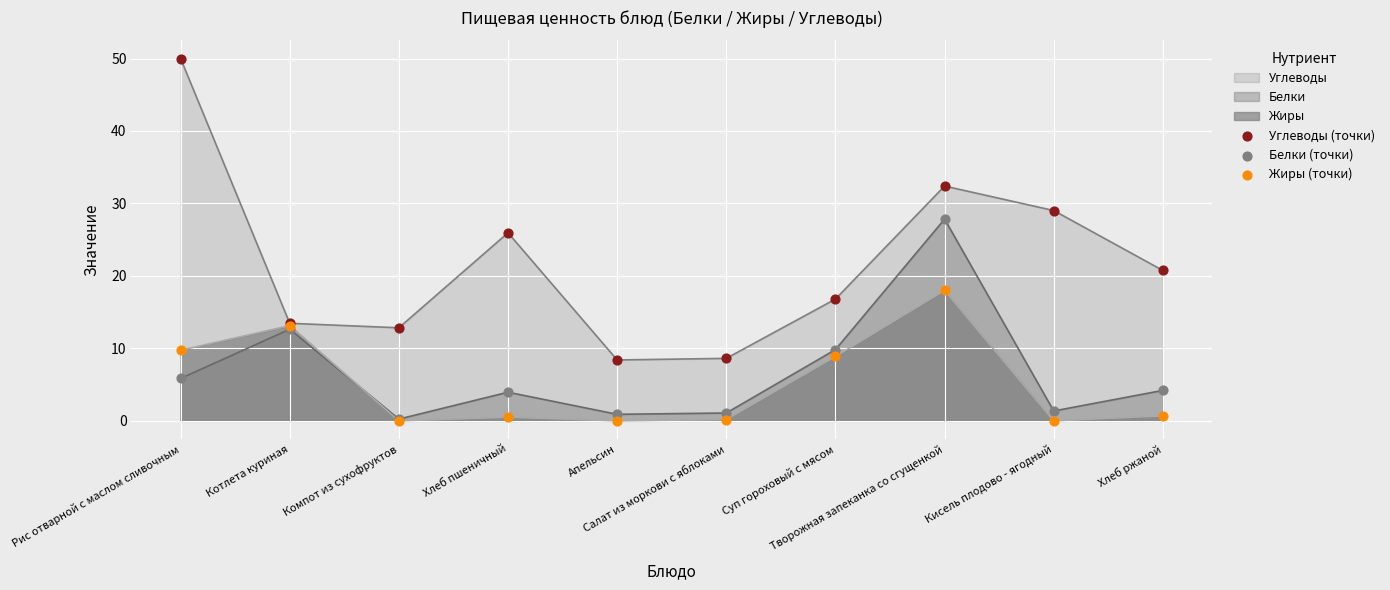

Which series reaches the minimum Y coordinate?

Жиры (точки)